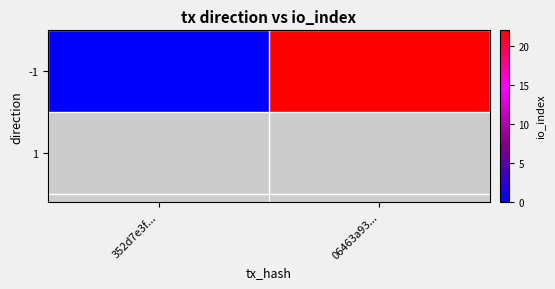

How many distinct data groups are displayed?

1